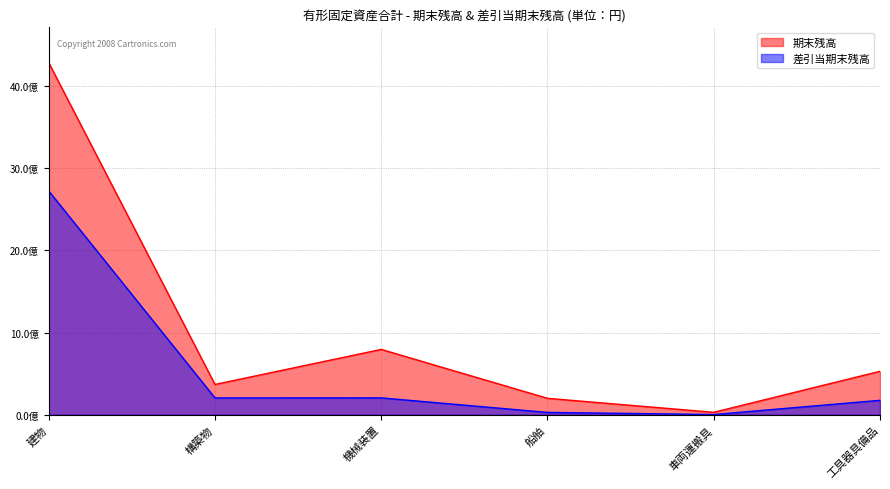

What position from the right is 車両運搬具?

2